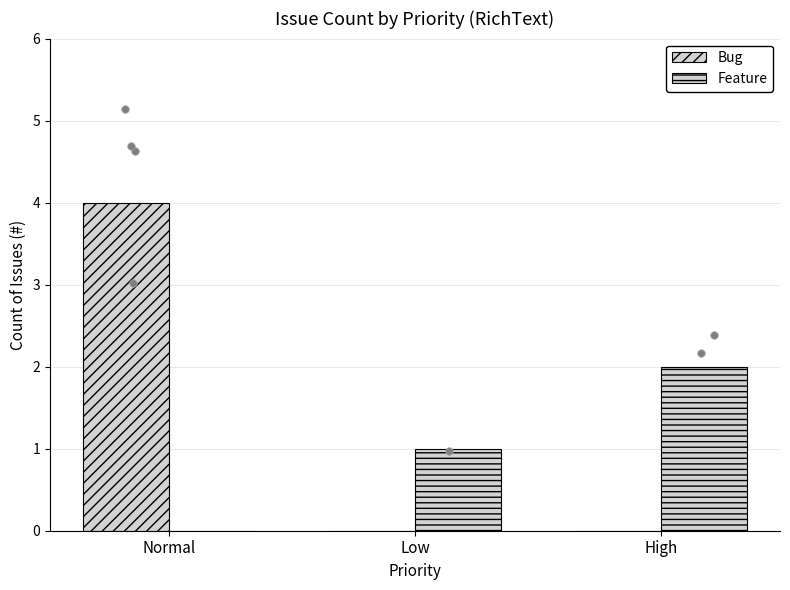

Which series contains the highest Y value?

Bug